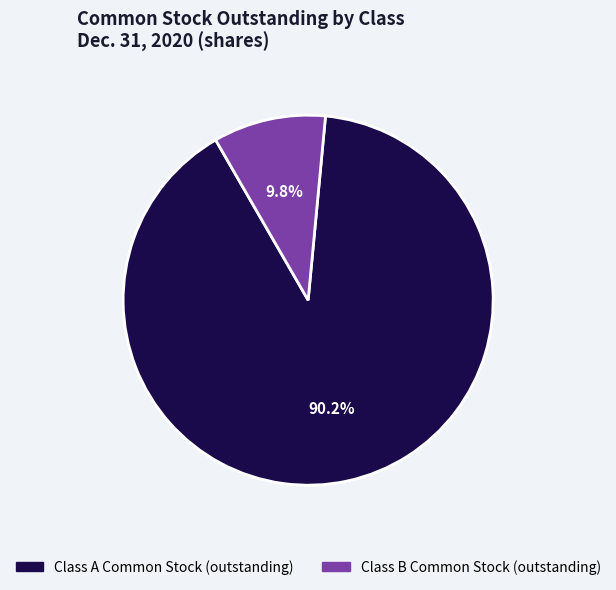

To the nearest percent, what portion does Class A Common Stock (outstanding) represent?

90%